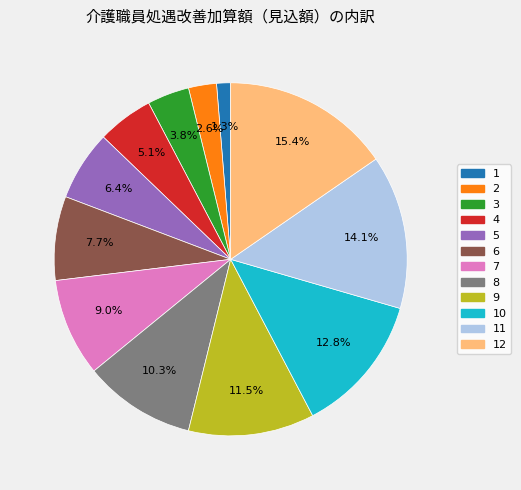

To the nearest percent, what is the difference between the 2 and 12 slice percentages?

13%